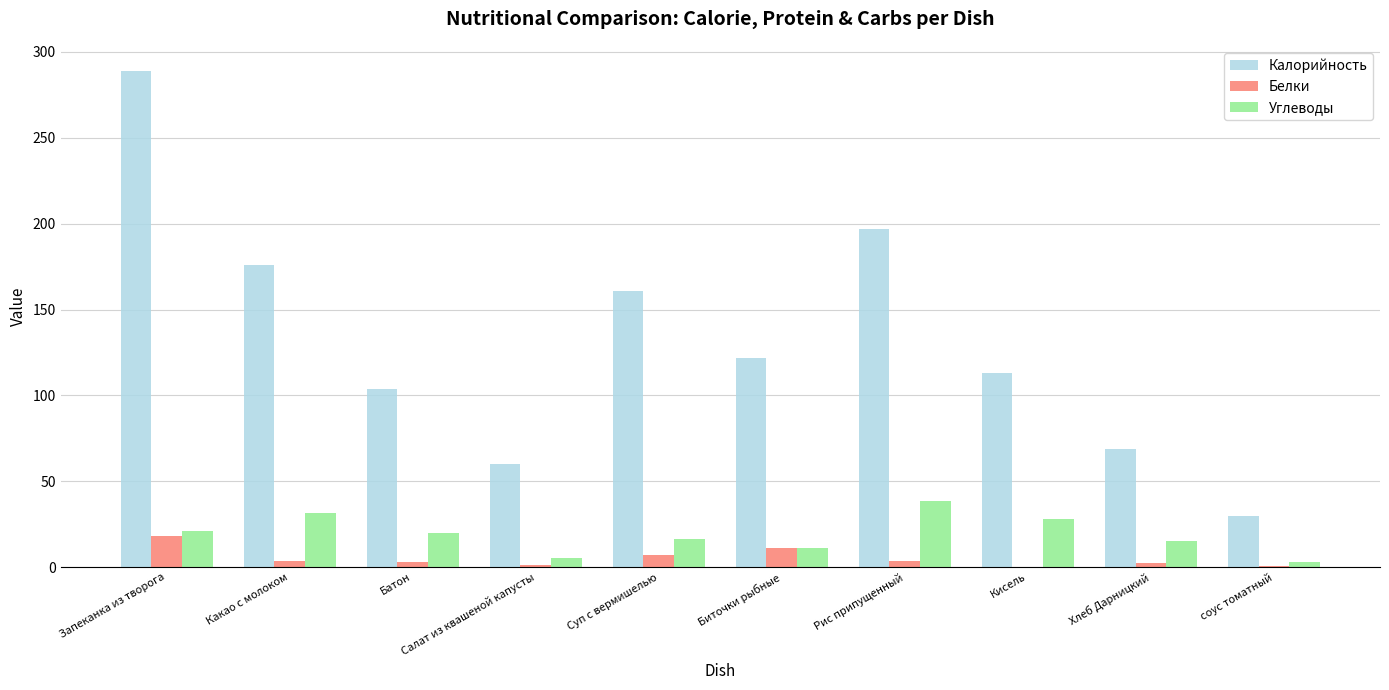

What are all the series names shown in the legend?

Калорийность, Белки, Углеводы